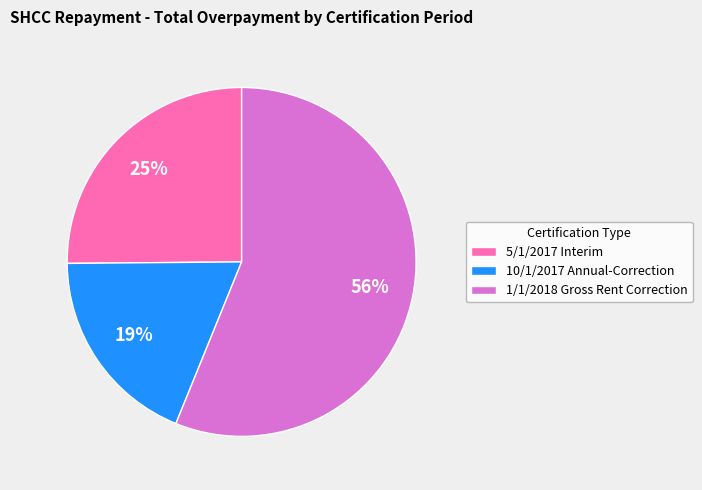

Is there a majority slice in this chart?

Yes